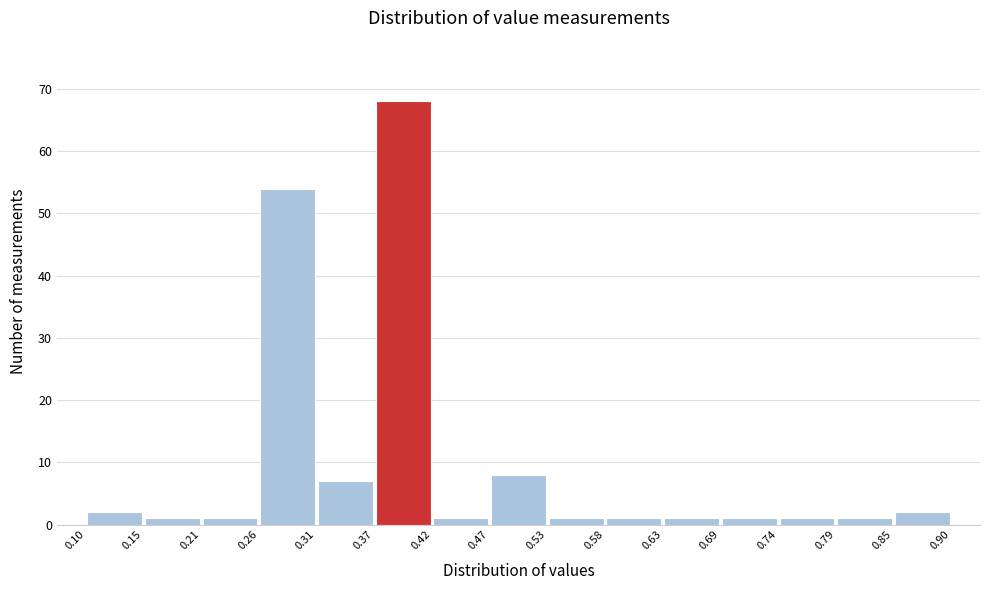

Reading left to right, transcribe this chart: for each bar, give the range it covers on the x-axis and its height. The values are not printed on the chart, so give them approximately, as read against the axis.

0.10 to 0.15: 2
0.15 to 0.21: 1
0.21 to 0.26: 1
0.26 to 0.31: 54
0.31 to 0.37: 7
0.37 to 0.42: 68
0.42 to 0.47: 1
0.47 to 0.53: 8
0.53 to 0.58: 1
0.58 to 0.63: 1
0.63 to 0.69: 1
0.69 to 0.74: 1
0.74 to 0.79: 1
0.79 to 0.85: 1
0.85 to 0.90: 2